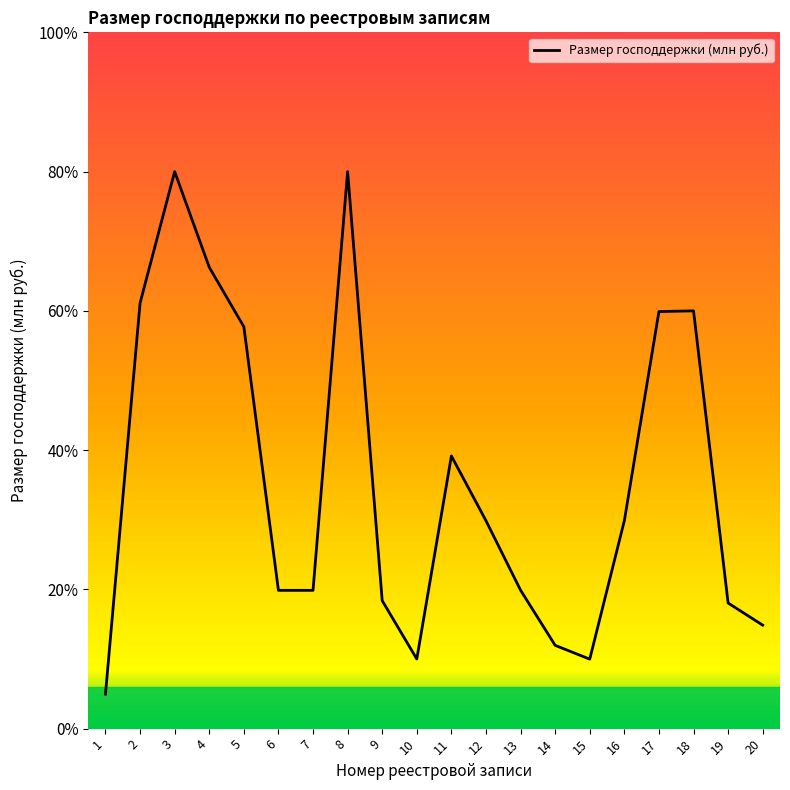

Does the chart display data point markers on the line(s)?

No